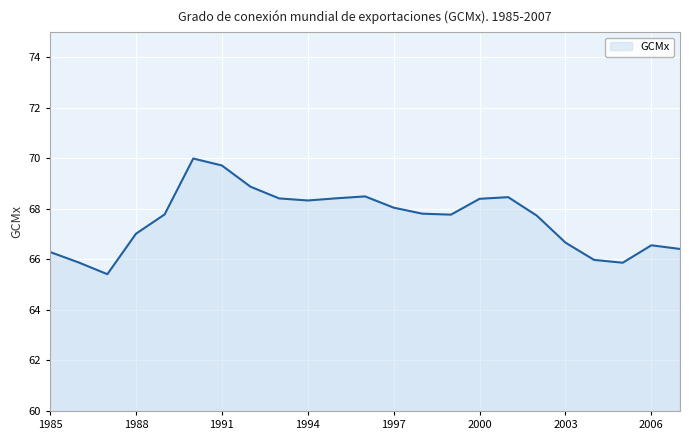

What is the difference between the maximum and minimum values?

4.6